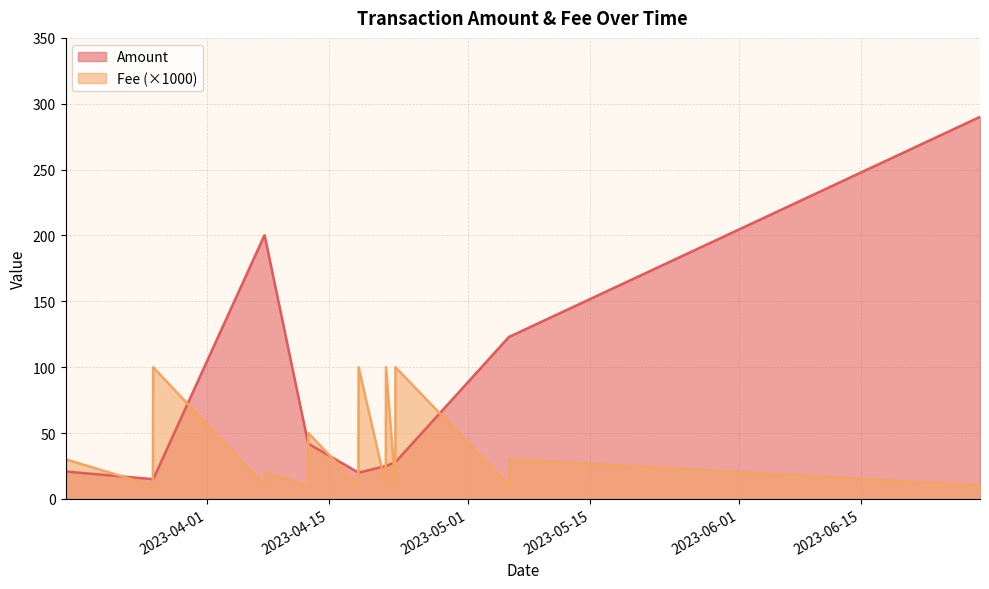

The value of Amount at 2023-03-15 20:51 is 33.5. True or false?

False